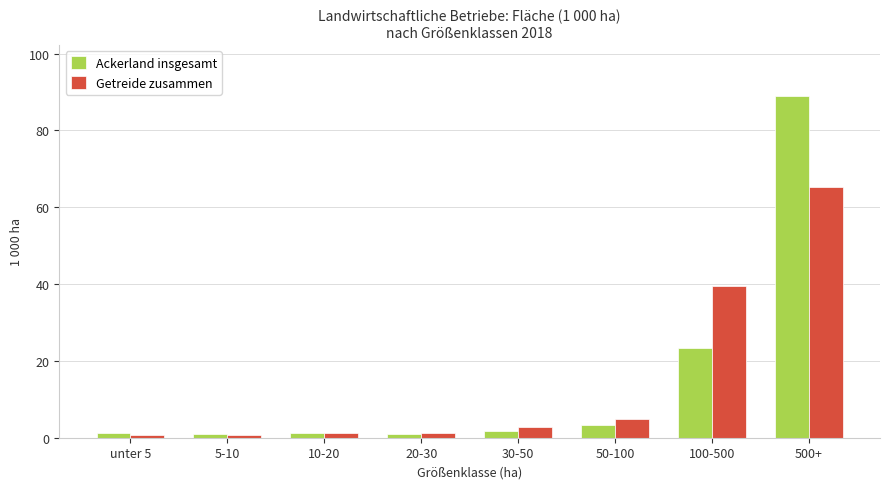

What are all the series names shown in the legend?

Ackerland insgesamt, Getreide zusammen